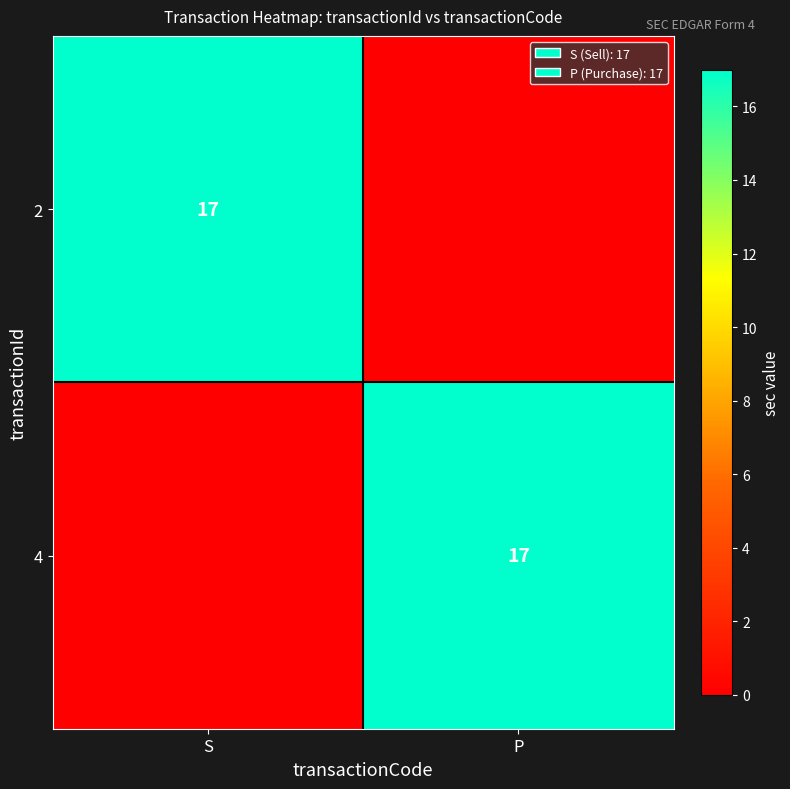

Is it true that 2 equals 17 at S?

True